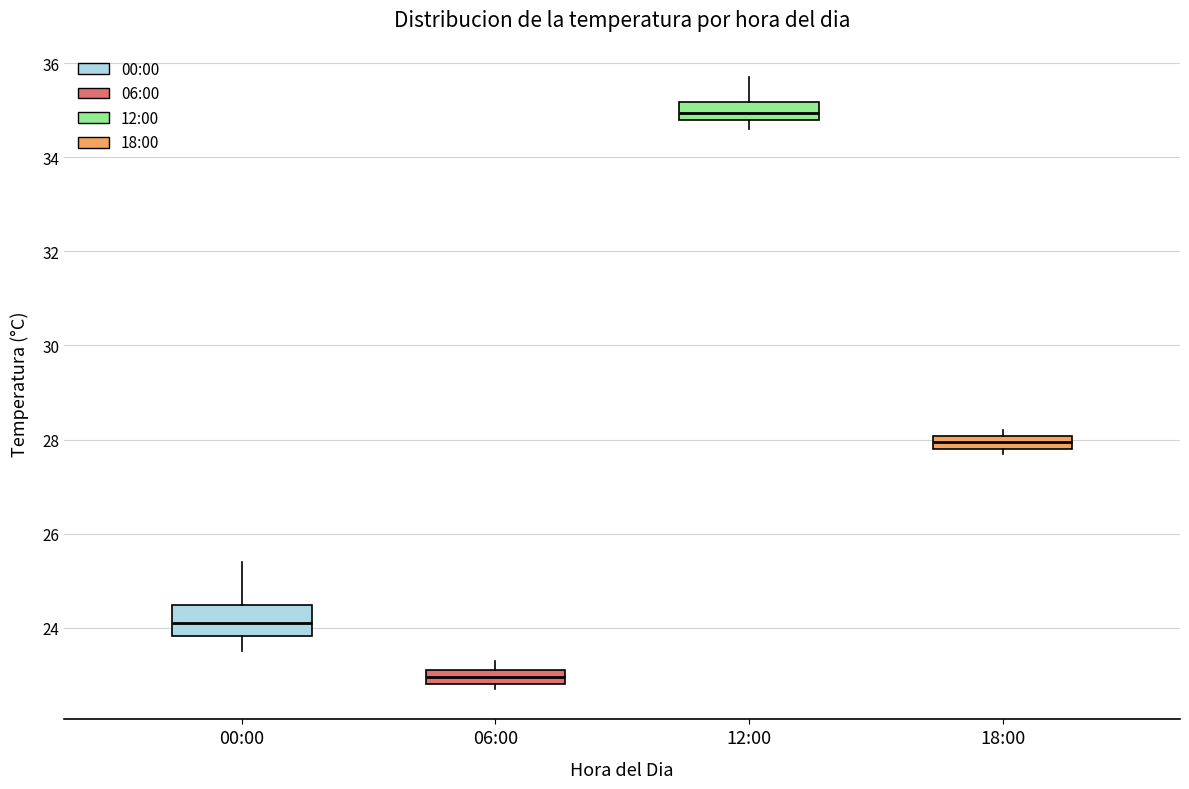

Comparing the boxes themselves (not the whiskers), which one is the tallest?

00:00